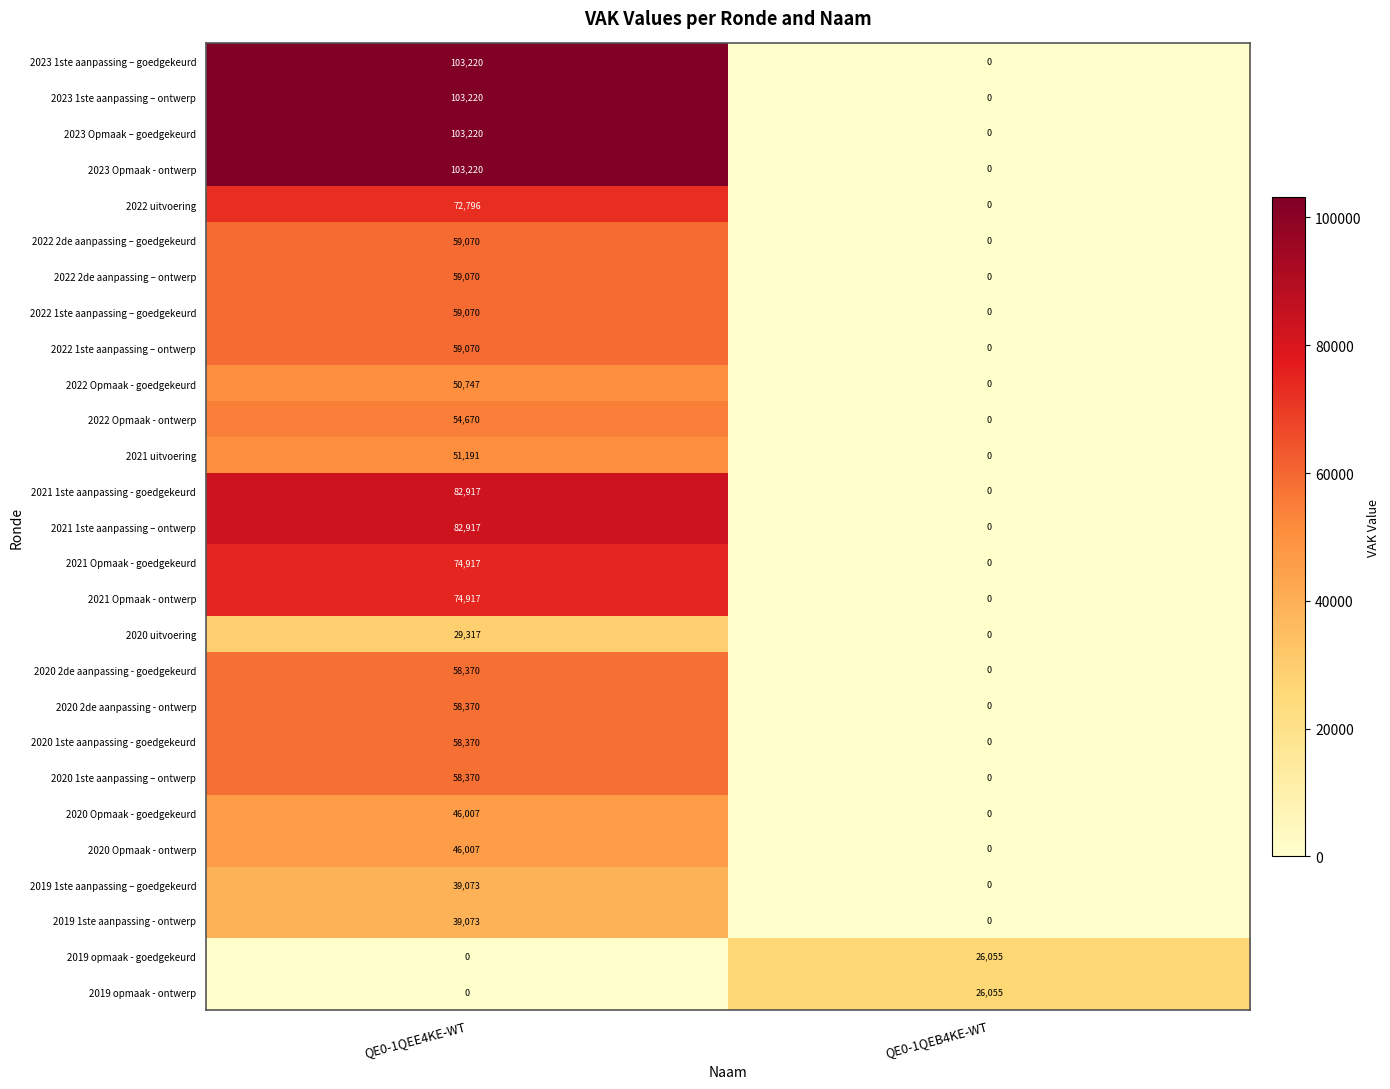

What is the average value of the 2023 Opmaak – goedgekeurd series?

51610